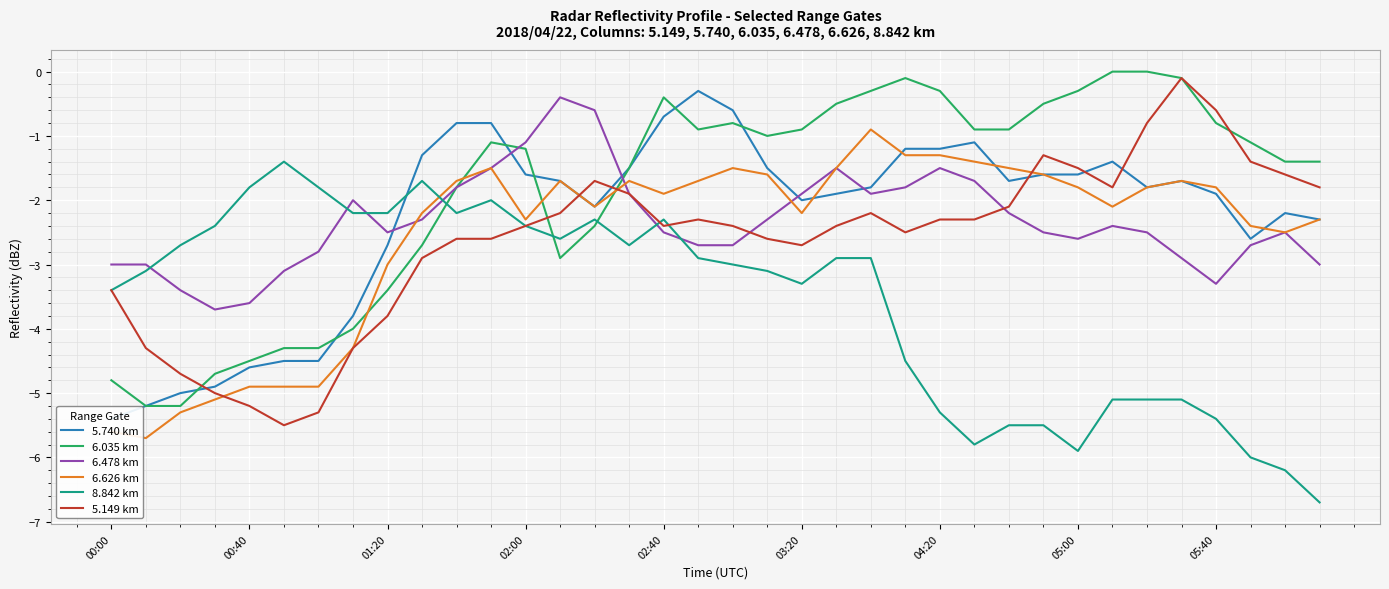

The 6.626 km series shows -2.5 at 27. True or false?

False